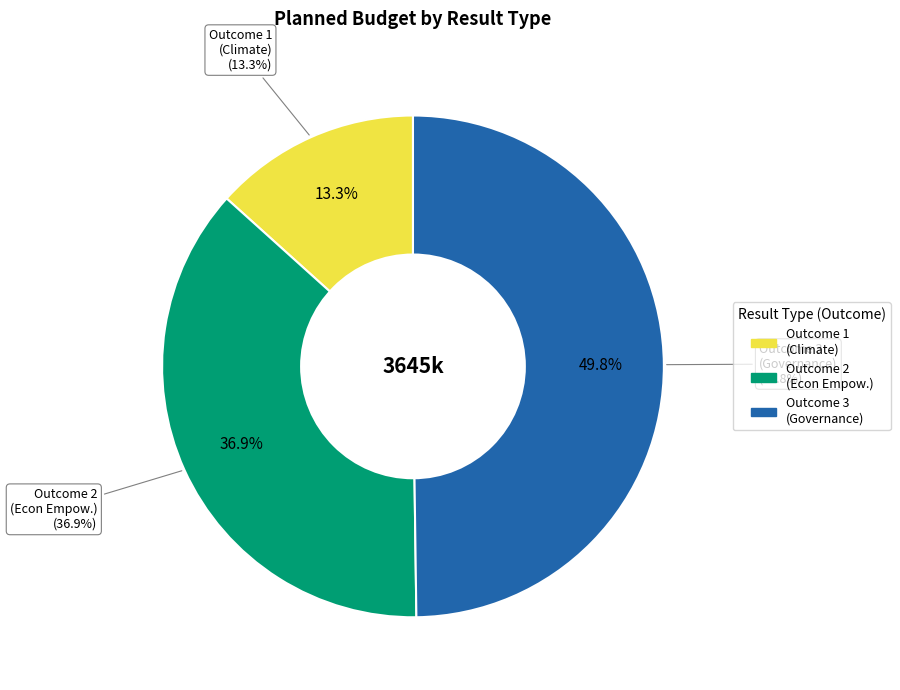

Does Output 3.1.2 account for over 50% of the chart?

No